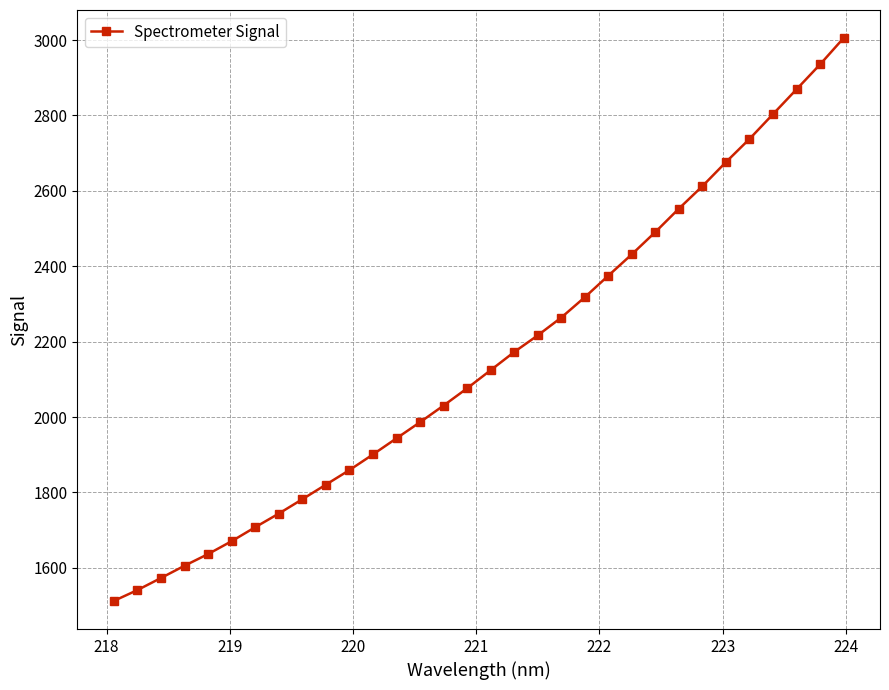

What is the minimum value shown in the chart?

1512.3